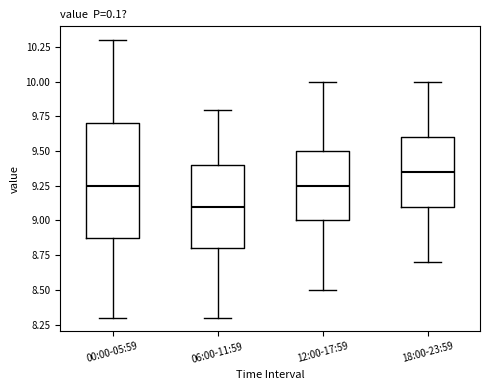

Reading left to right, transcribe this box plot: for each box, give where its median line is, the range the box spans, and where its two whiskers end, as read against the y-axis. The values are not printed on the chart, so give them approximately, as read against the axis.

00:00-05:59: median 9.25, box 8.90 to 9.70, whiskers 8.30 to 10.30
06:00-11:59: median 9.10, box 8.80 to 9.40, whiskers 8.30 to 9.80
12:00-17:59: median 9.25, box 9.00 to 9.50, whiskers 8.50 to 10.00
18:00-23:59: median 9.35, box 9.10 to 9.60, whiskers 8.70 to 10.00